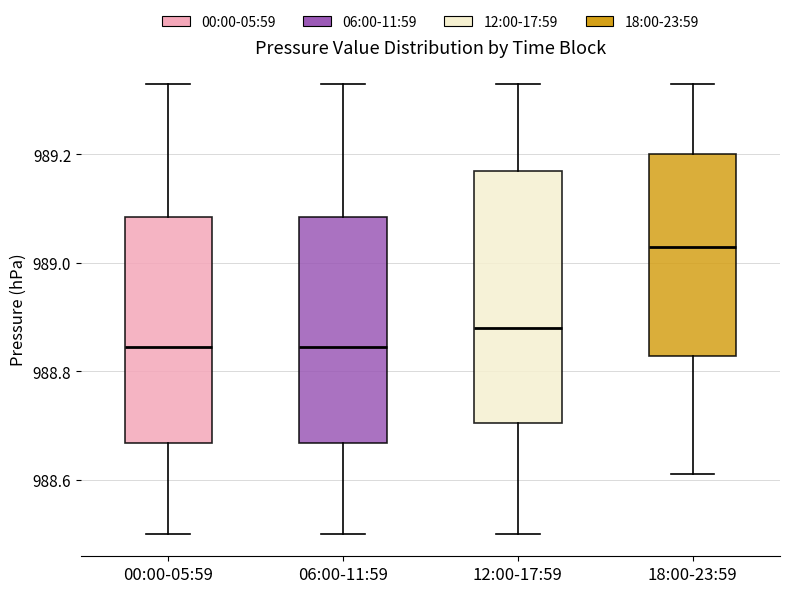

Comparing the boxes themselves (not the whiskers), which one is the tallest?

12:00-17:59